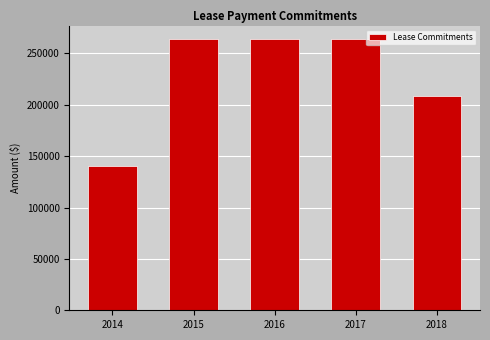

What is the difference between the second highest and minimum values?

124000